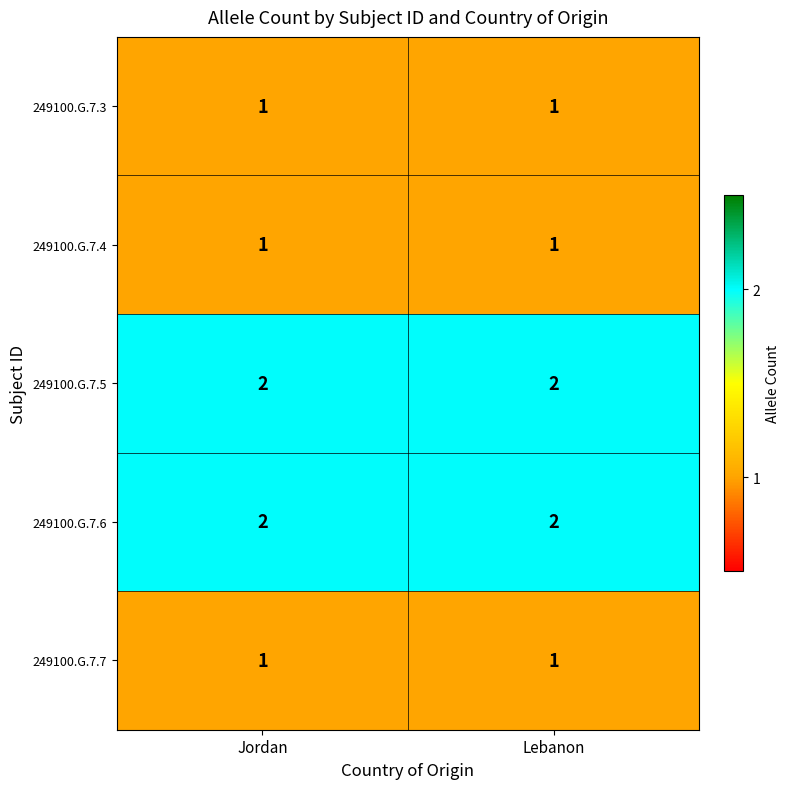

True or false: 249100.G.7.5 has a value of 2 at Lebanon.

True